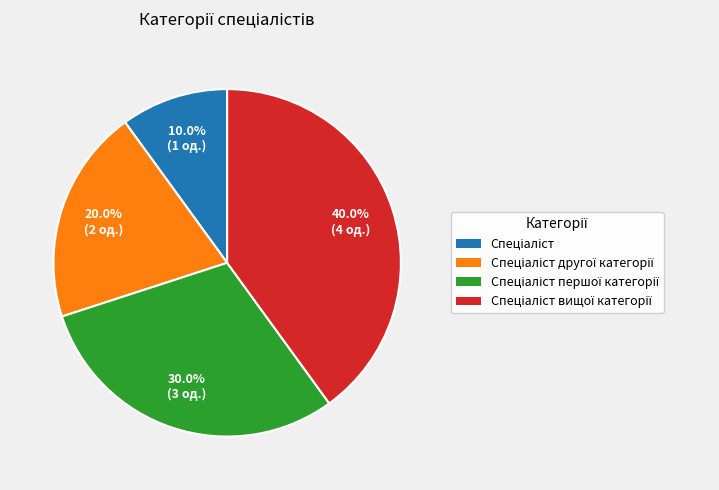

Count the number of slices in the pie.

4